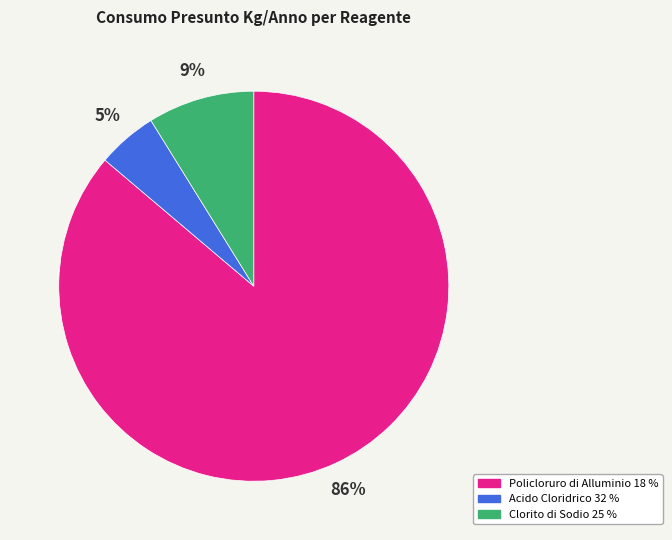

What is the smallest slice in the pie chart?

Acido Cloridrico 32 %